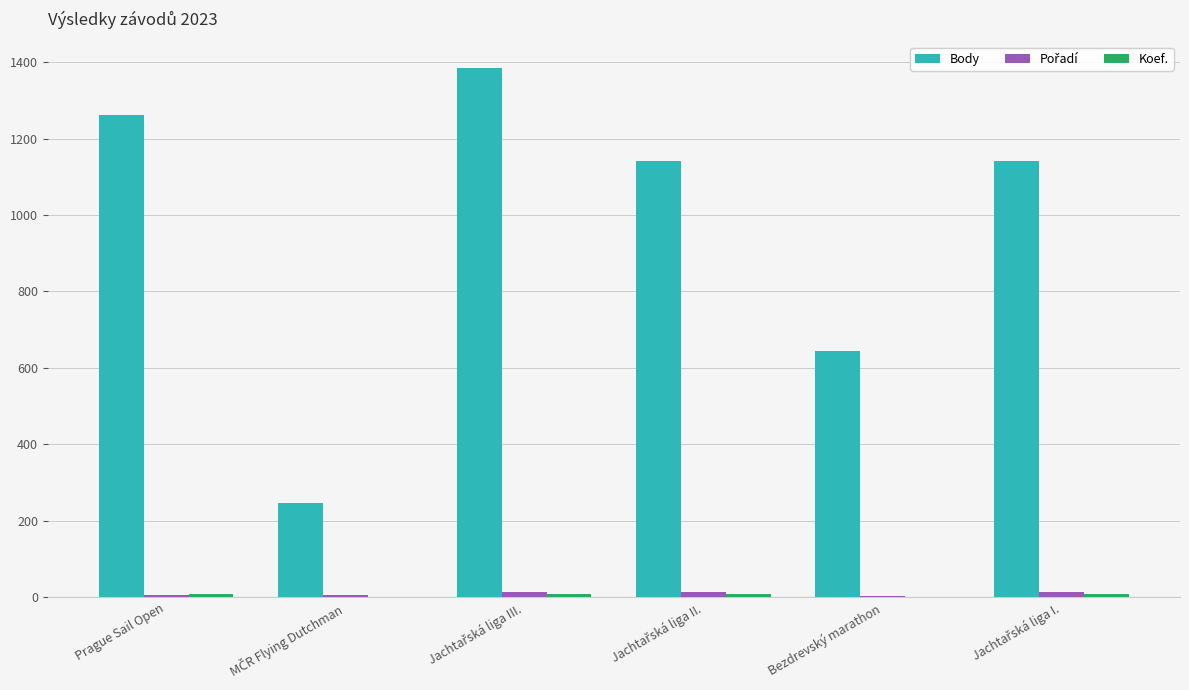

At which label is Body closest to 816?

Bezdrevský marathon